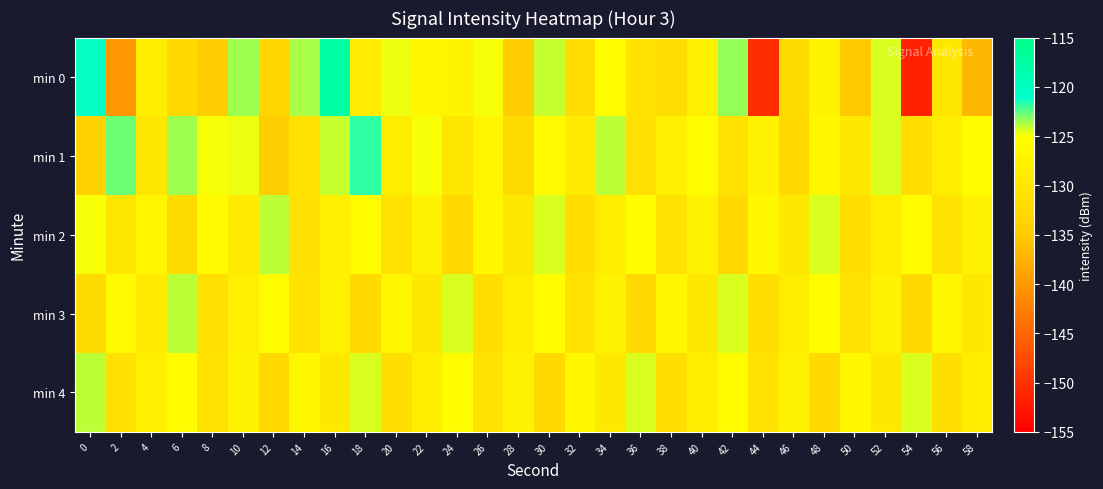

At which category does the chart reach its minimum across all series?

54